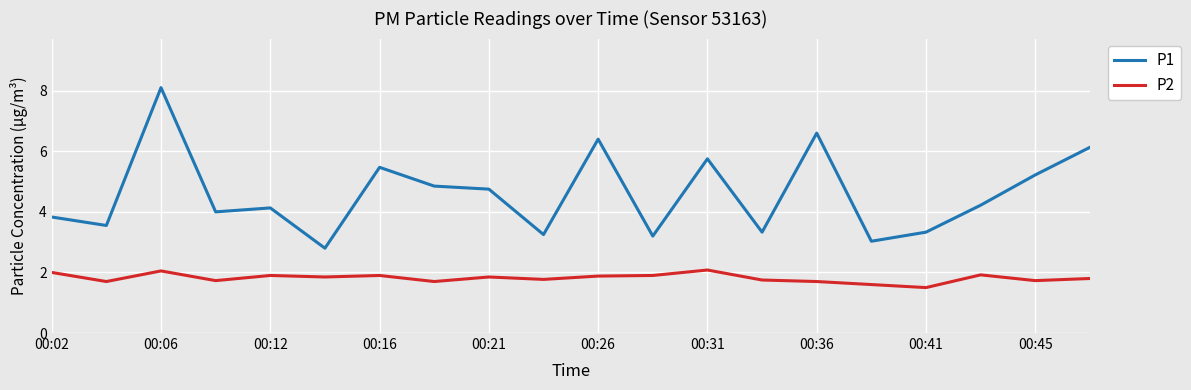

True or false: P1 has more than 2 interior local peaks.

True